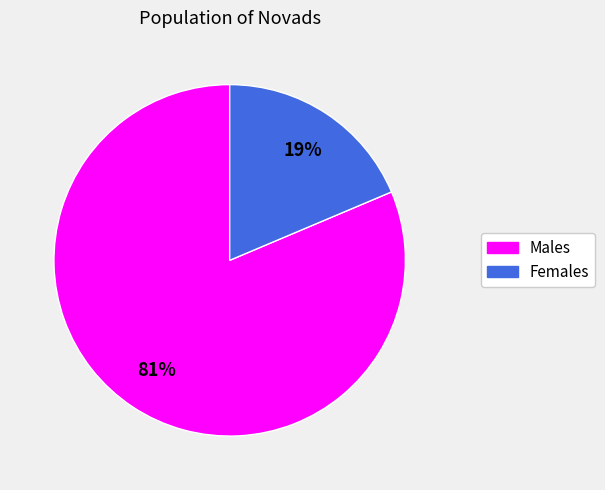

Does any single category account for the majority?

Yes